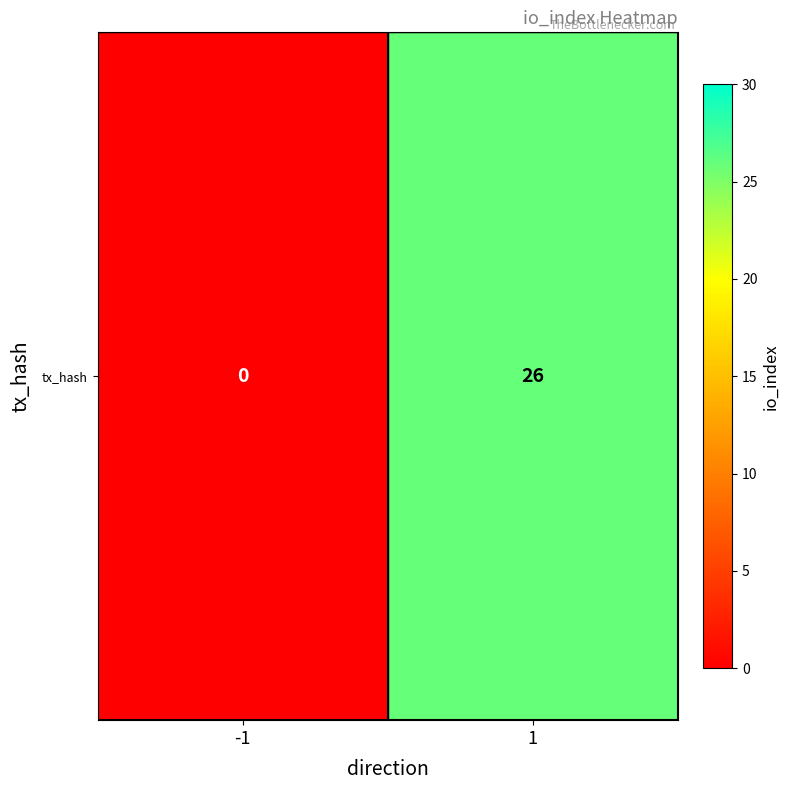

What is the difference between the maximum and minimum values?

26